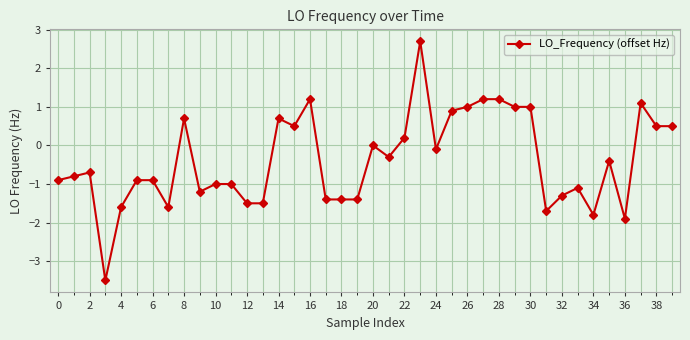

Reading right to left, extract all data points from this chart.

0.5	0.5	1.1	-1.9	-0.4	-1.8	-1.1	-1.3	-1.7	1.0	1.0	1.2	1.2	1.0	0.9	-0.1	2.7	0.2	-0.3	0.0	-1.4	-1.4	-1.4	1.2	0.5	0.7	-1.5	-1.5	-1.0	-1.0	-1.2	0.7	-1.6	-0.9	-0.9	-1.6	-3.5	-0.7	-0.8	-0.9